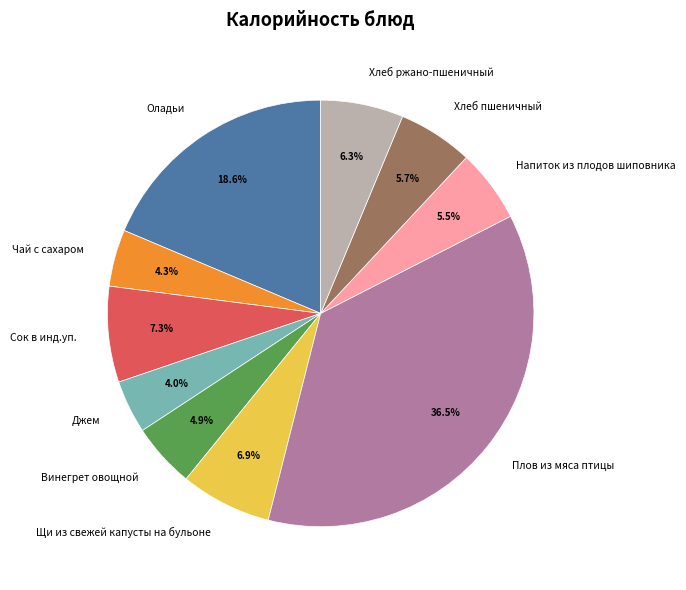

Does Хлеб ржано-пшеничный represent more than half of the total?

No